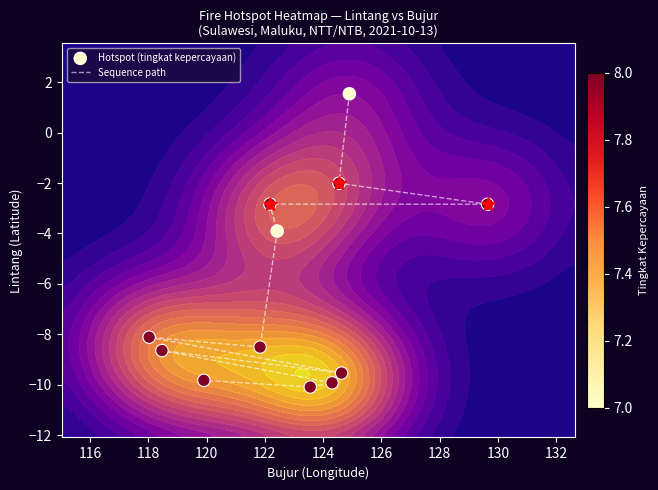

What is the lowest value of the Hotspot (tingkat kepercayaan) series?

-10.1